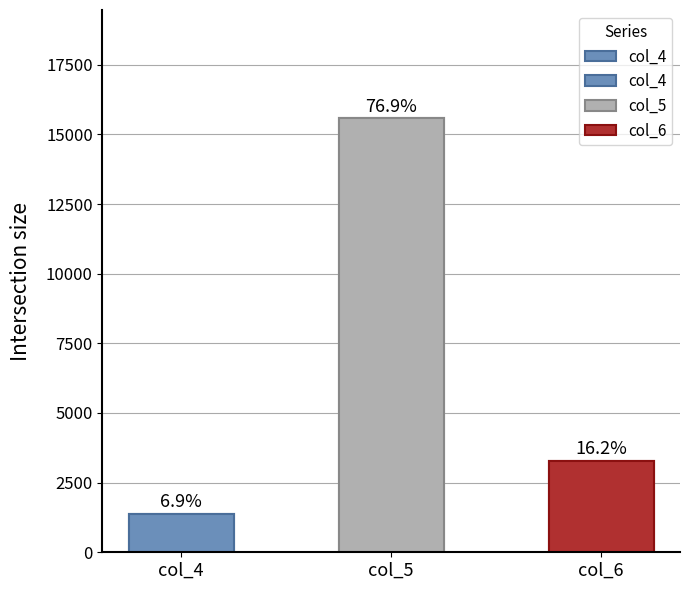

How many bars are there in total?

3